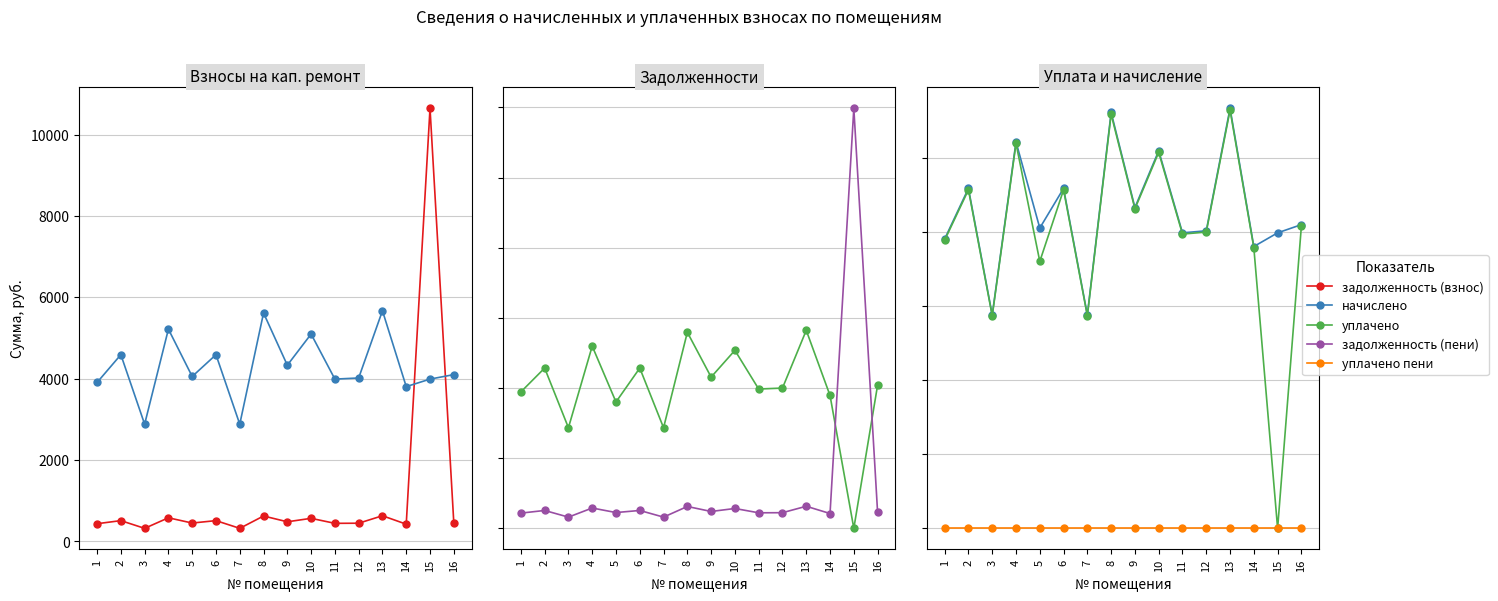

What value does the задолженность (взнос) series have at 6?

509.9